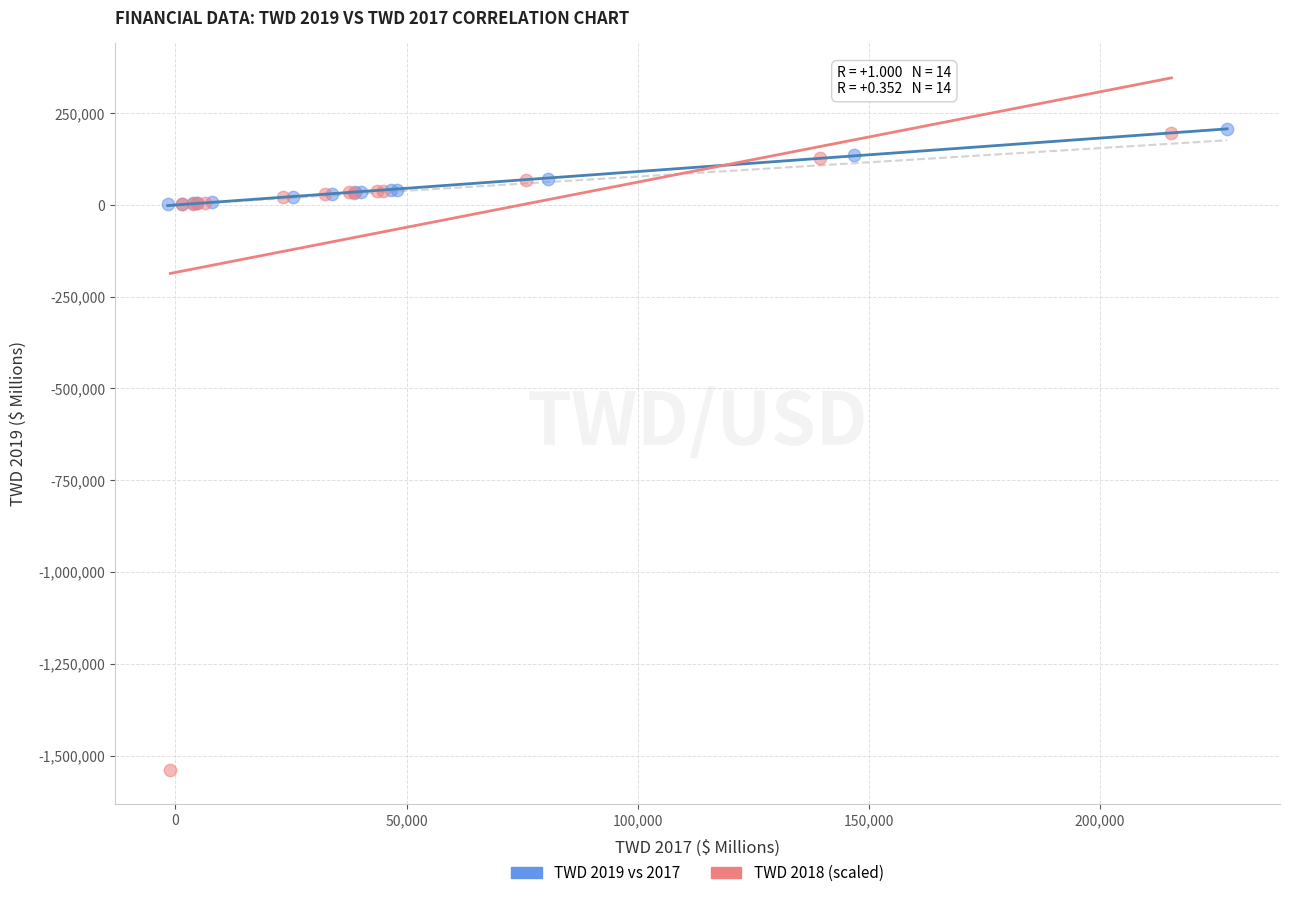

Which series has the widest spread of Y values?

TWD 2018 (scaled)